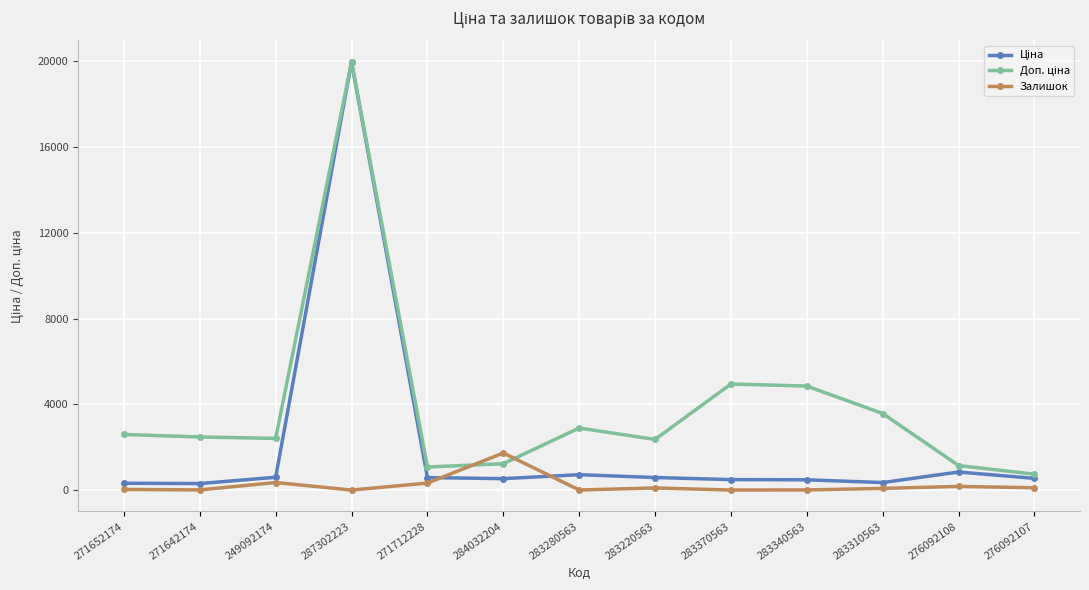

True or false: Залишок has more than 2 interior local peaks.

True